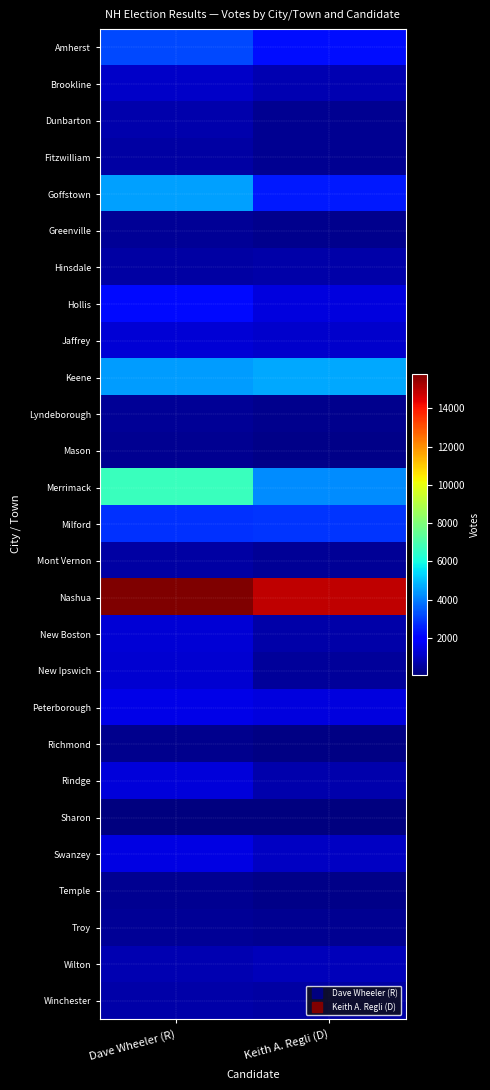

Reading right to left, list all the values displayed in this chart.

Amherst: Keith A. Regli (D)=2262	Dave Wheeler (R)=3212
Brookline: Keith A. Regli (D)=792	Dave Wheeler (R)=1097
Dunbarton: Keith A. Regli (D)=388	Dave Wheeler (R)=750
Fitzwilliam: Keith A. Regli (D)=388	Dave Wheeler (R)=580
Goffstown: Keith A. Regli (D)=2426	Dave Wheeler (R)=4518
Greenville: Keith A. Regli (D)=278	Dave Wheeler (R)=426
Hinsdale: Keith A. Regli (D)=637	Dave Wheeler (R)=595
Hollis: Keith A. Regli (D)=1394	Dave Wheeler (R)=2194
Jaffrey: Keith A. Regli (D)=1143	Dave Wheeler (R)=1273
Keene: Keith A. Regli (D)=4653	Dave Wheeler (R)=4465
Lyndeborough: Keith A. Regli (D)=318	Dave Wheeler (R)=412
Mason: Keith A. Regli (D)=223	Dave Wheeler (R)=336
Merrimack: Keith A. Regli (D)=4206	Dave Wheeler (R)=6706
Milford: Keith A. Regli (D)=2884	Dave Wheeler (R)=2790
Mont Vernon: Keith A. Regli (D)=430	Dave Wheeler (R)=595
Nashua: Keith A. Regli (D)=14897	Dave Wheeler (R)=15811
New Boston: Keith A. Regli (D)=698	Dave Wheeler (R)=1310
New Ipswich: Keith A. Regli (D)=495	Dave Wheeler (R)=1250
Peterborough: Keith A. Regli (D)=1402	Dave Wheeler (R)=1534
Richmond: Keith A. Regli (D)=185	Dave Wheeler (R)=302
Rindge: Keith A. Regli (D)=721	Dave Wheeler (R)=1332
Sharon: Keith A. Regli (D)=84	Dave Wheeler (R)=93
Swanzey: Keith A. Regli (D)=1052	Dave Wheeler (R)=1458
Temple: Keith A. Regli (D)=253	Dave Wheeler (R)=335
Troy: Keith A. Regli (D)=369	Dave Wheeler (R)=447
Wilton: Keith A. Regli (D)=888	Dave Wheeler (R)=799
Winchester: Keith A. Regli (D)=598	Dave Wheeler (R)=694